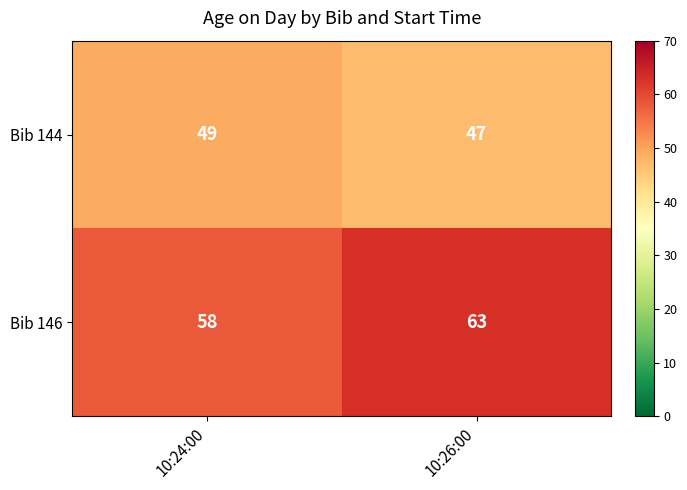

How many series are shown in this chart?

2